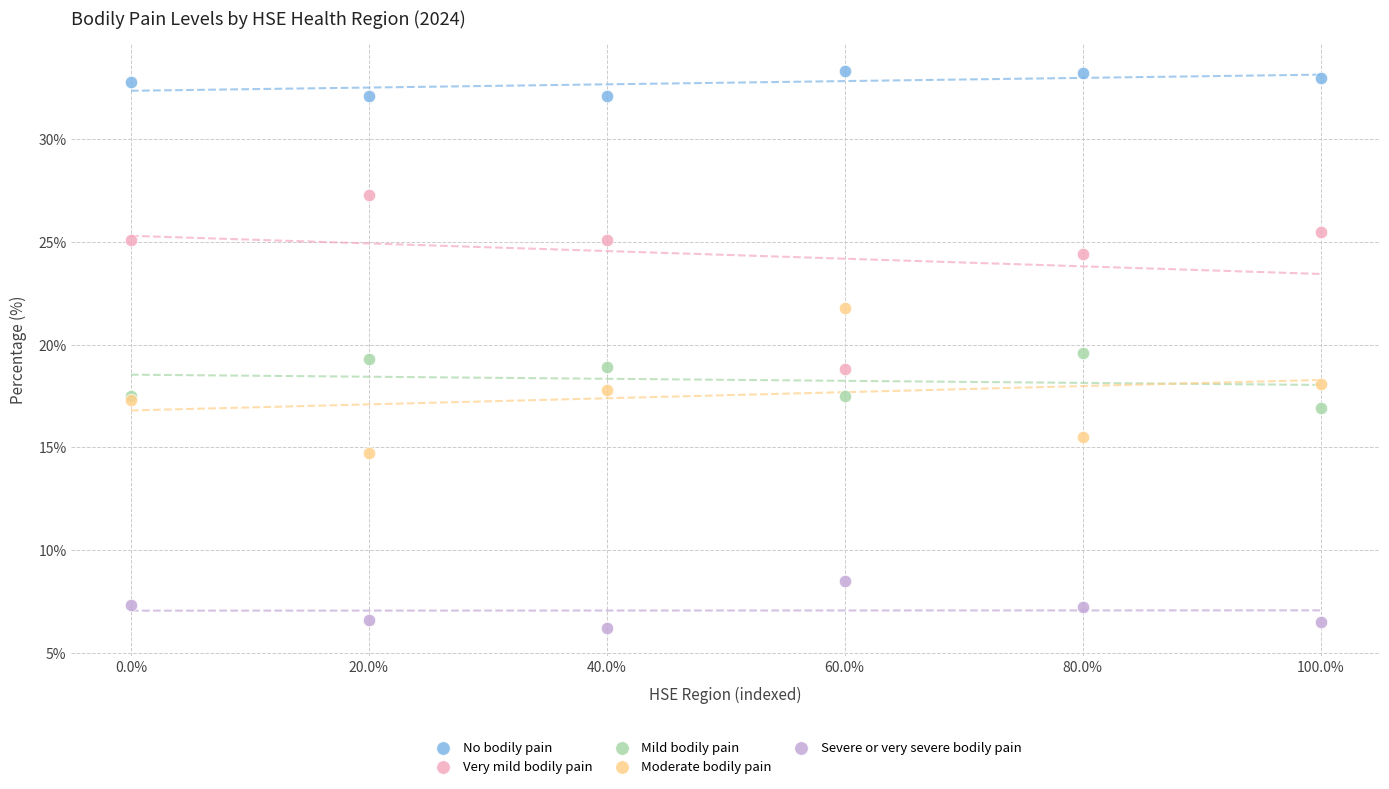

Which series reaches the maximum Y coordinate?

No bodily pain